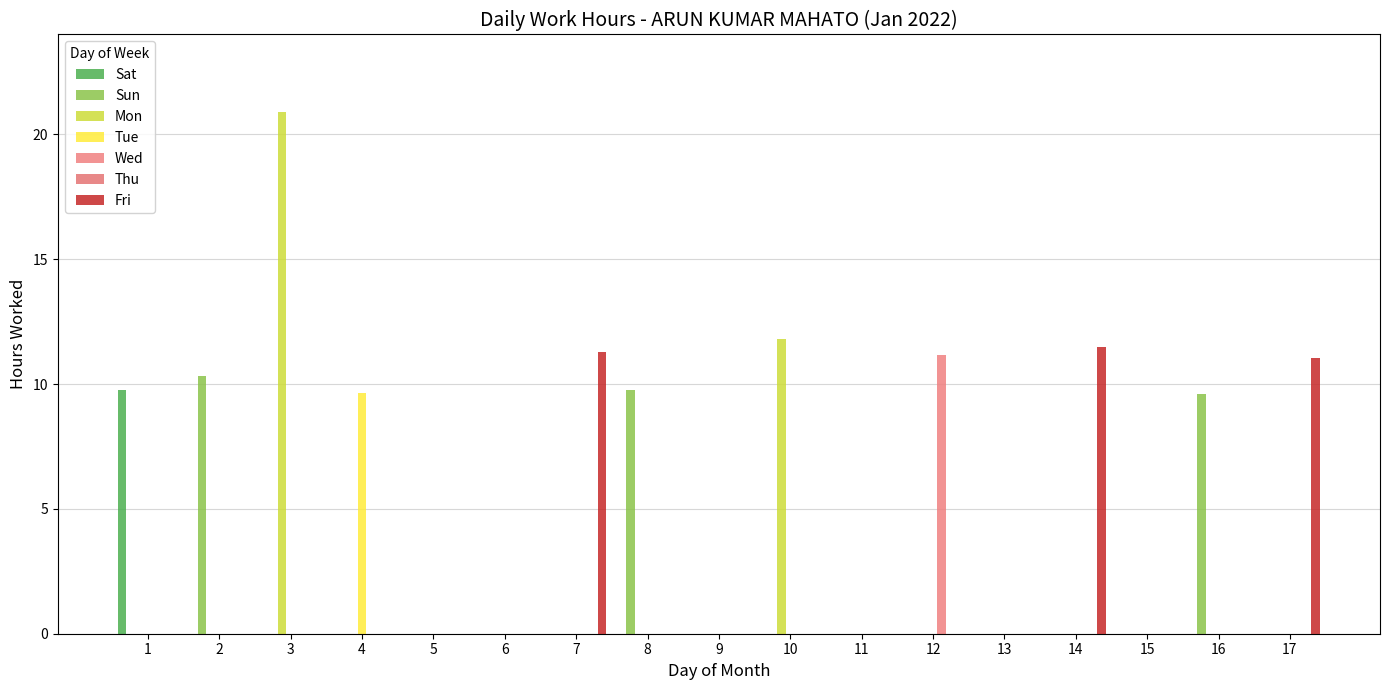

Count the number of categories in the chart.

17